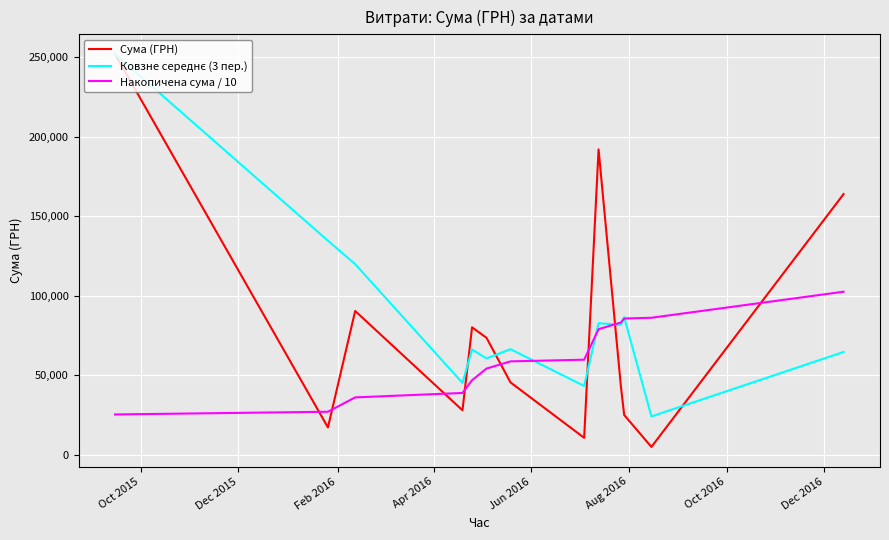

True or false: Сума (ГРН) and Накопичена сума / 10 cross at least once.

True